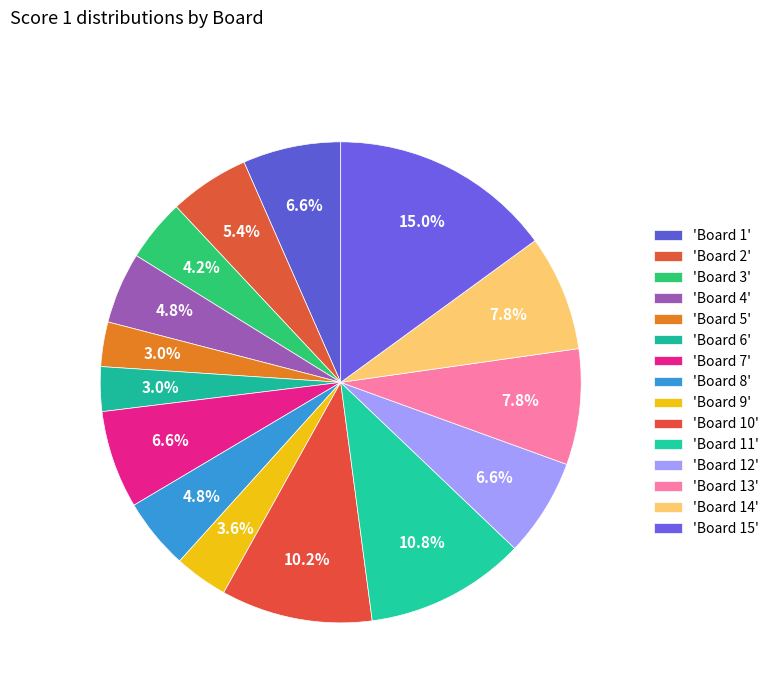

Rank the categories by value from highest to lowest.

Board 15, Board 11, Board 10, Board 13, Board 14, Board 1, Board 7, Board 12, Board 2, Board 4, Board 8, Board 3, Board 9, Board 5, Board 6